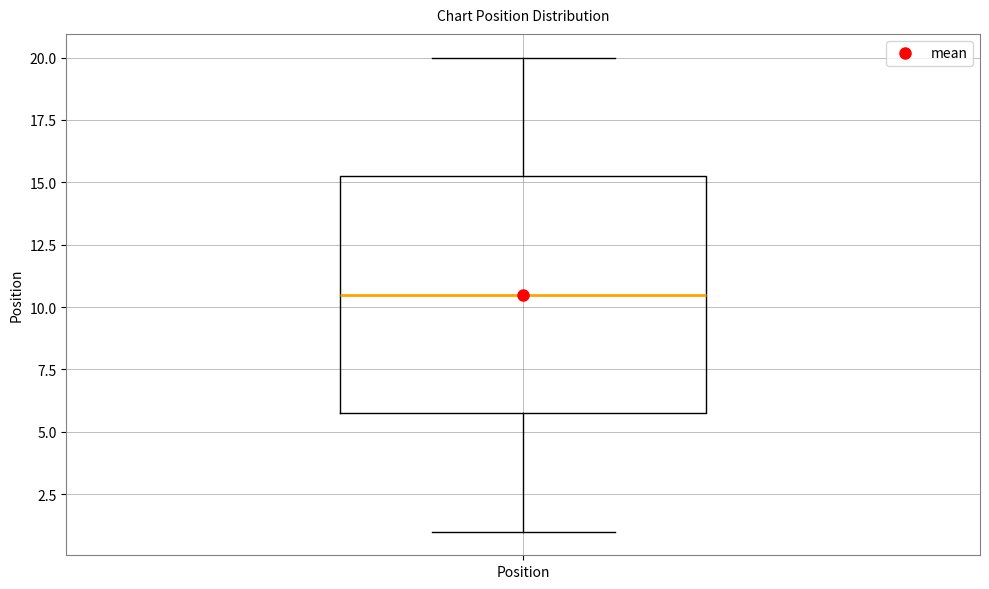

Transcribe this box plot: give where the median line is, the range the box spans, and where the two whiskers end, as read against the y-axis. The values are not printed on the chart, so give them approximately, as read against the axis.

median 10.5, box 6.0 to 15.5, whiskers 1.0 to 20.0